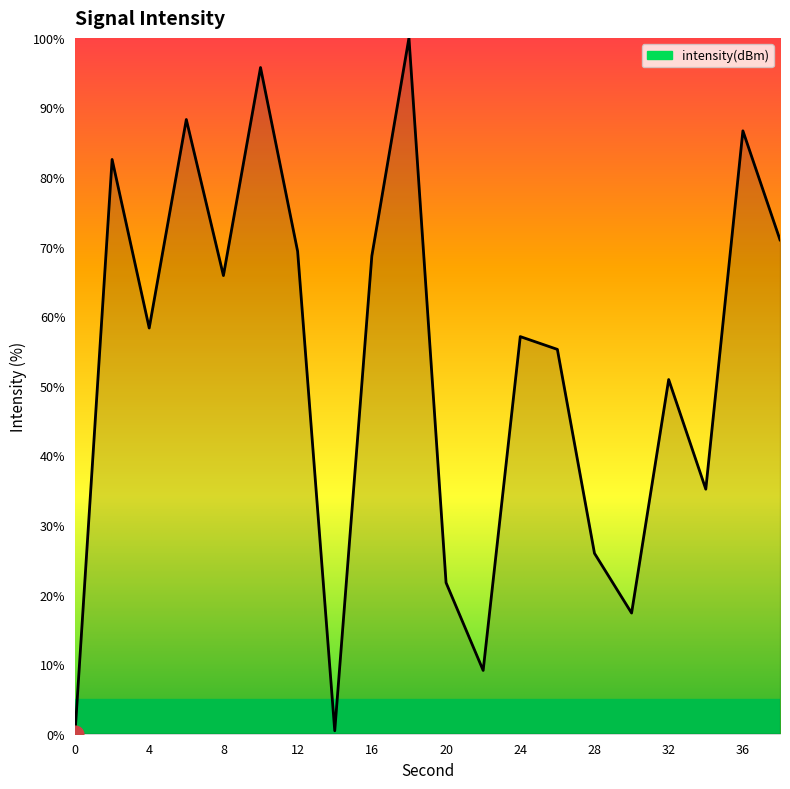

What is the difference between the maximum and minimum values?

100.0